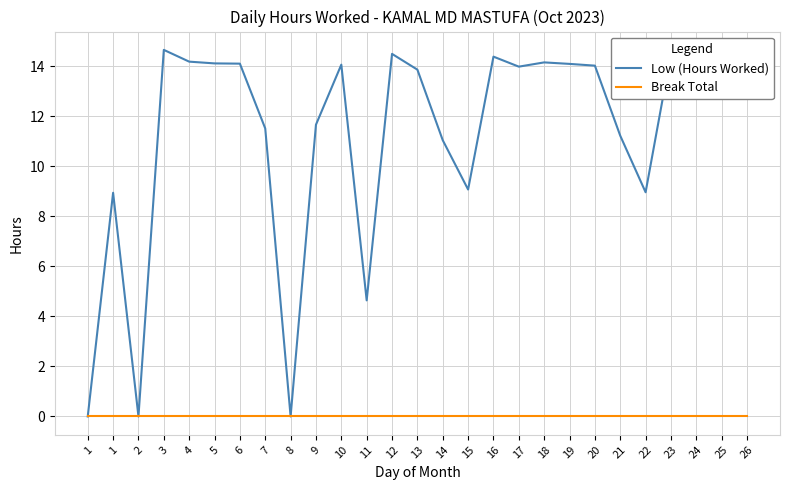

At which category is the sum across all series the highest?

3